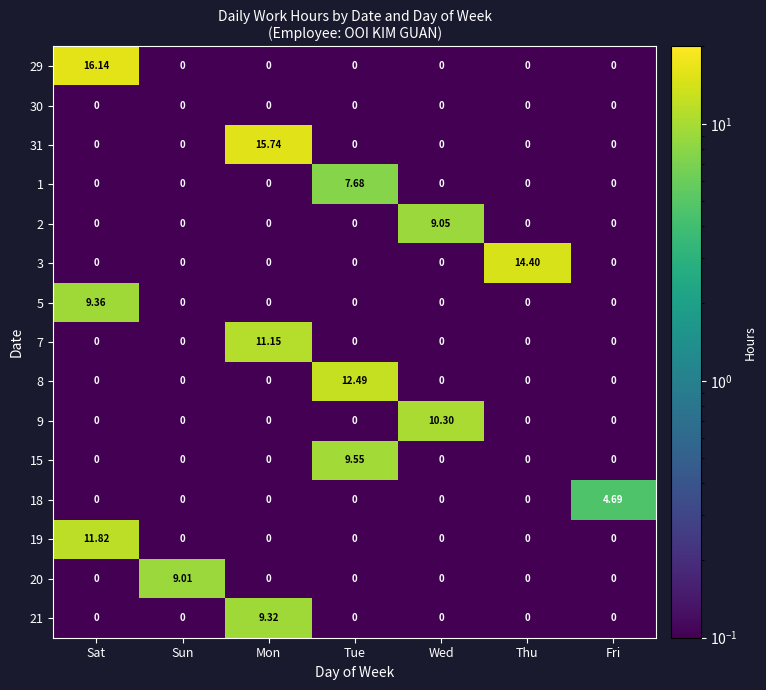

At which category is the sum across all series the highest?

Sat